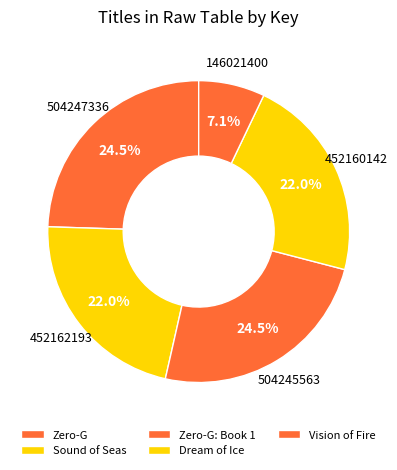

To the nearest percent, what portion does Dream of Ice represent?

22%